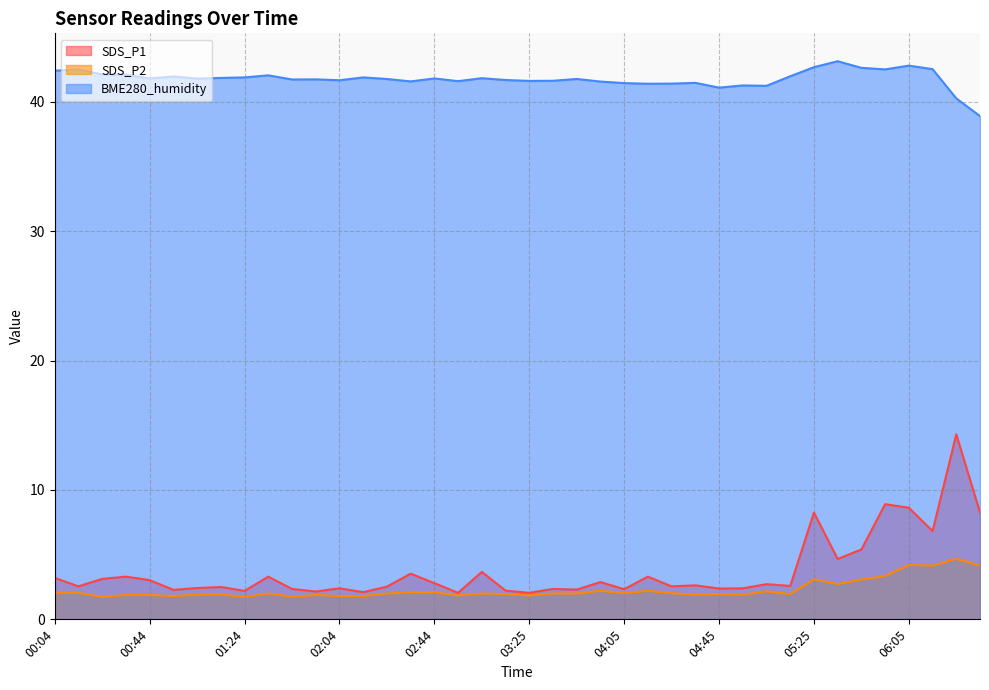

What is the maximum value shown in the chart?

43.1